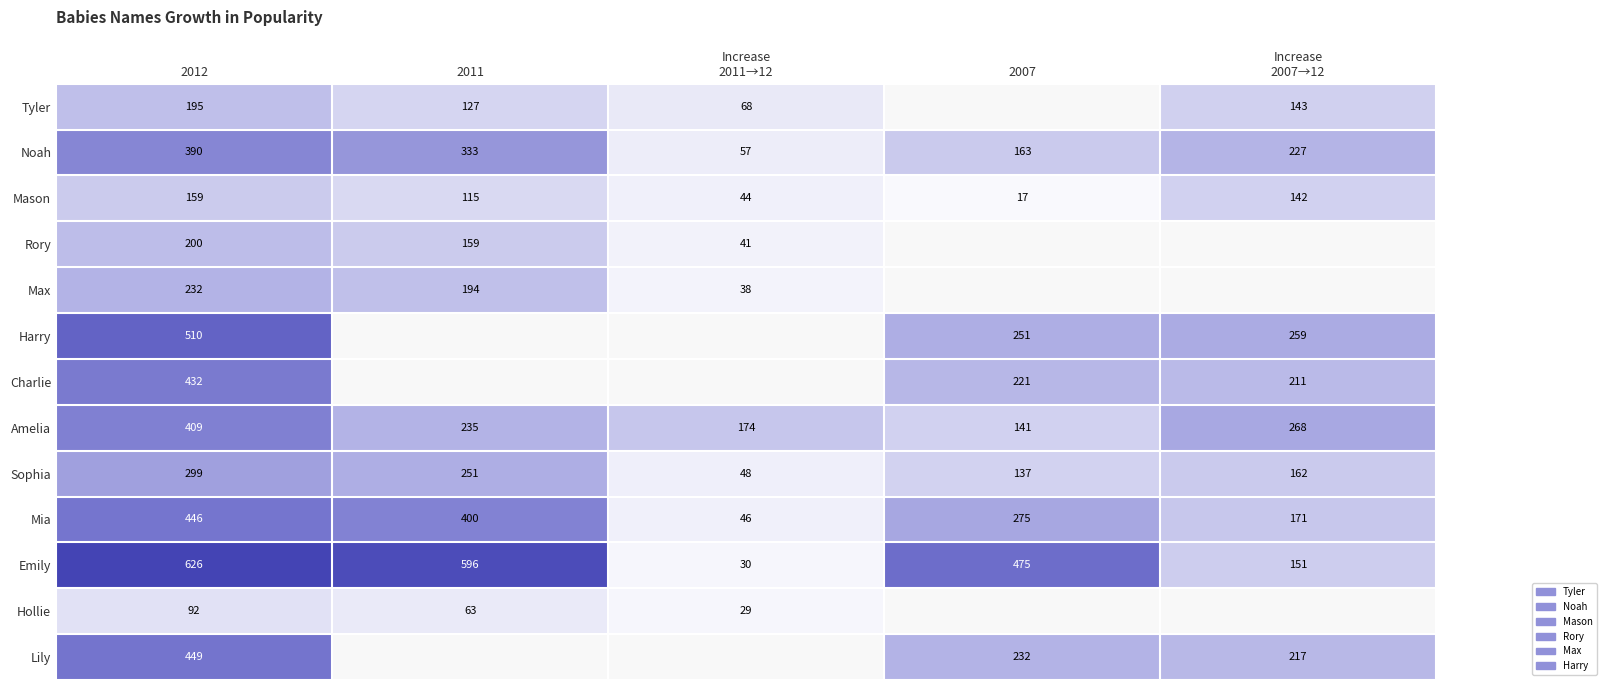

How many Amelia values are between 174 and 268?

3